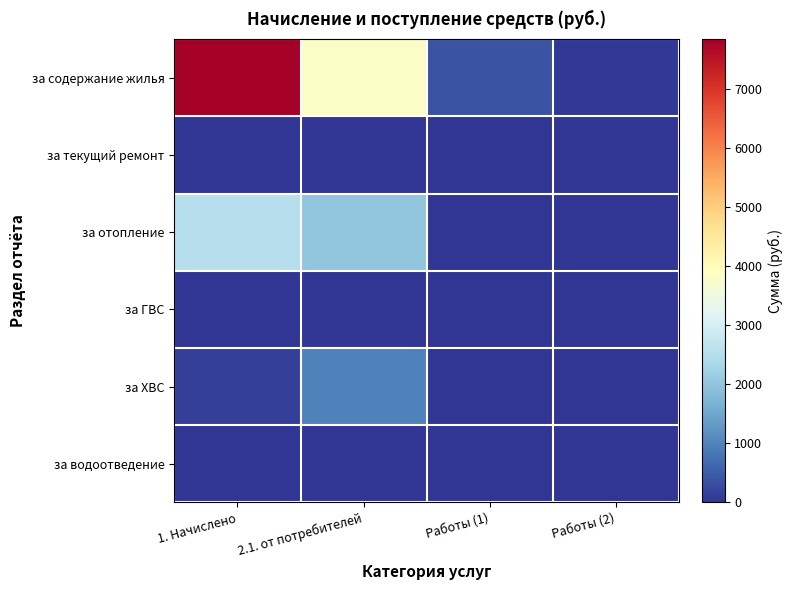

Which series has the largest range (max minus min)?

за содержание жилья